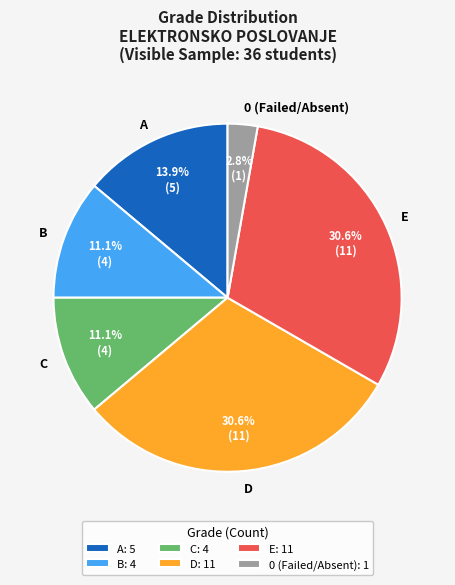

Which has a higher value, C or D?

D